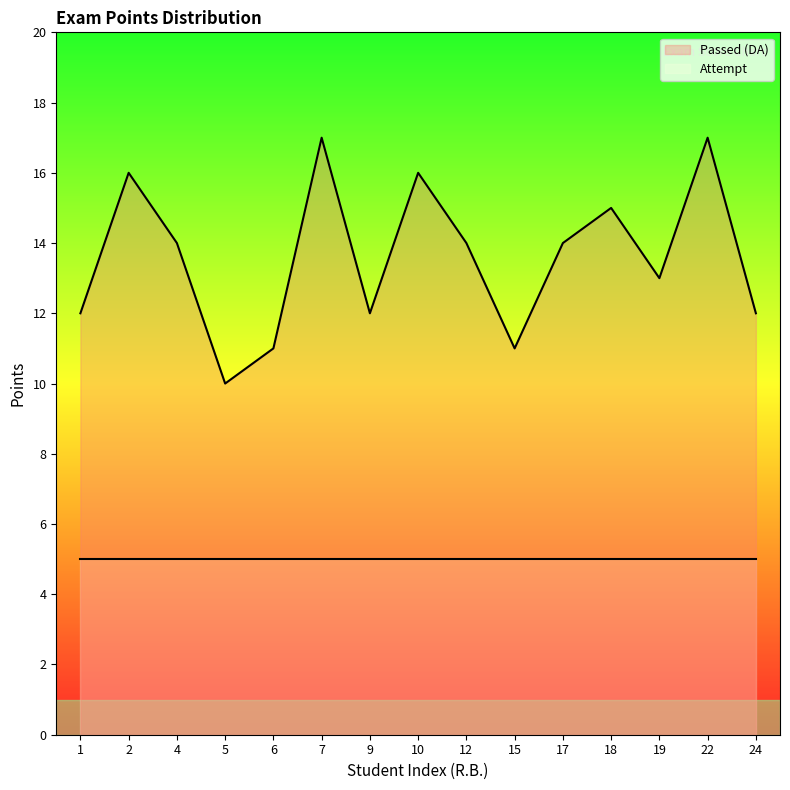

Which series has the largest total across all categories?

Passed (DA)